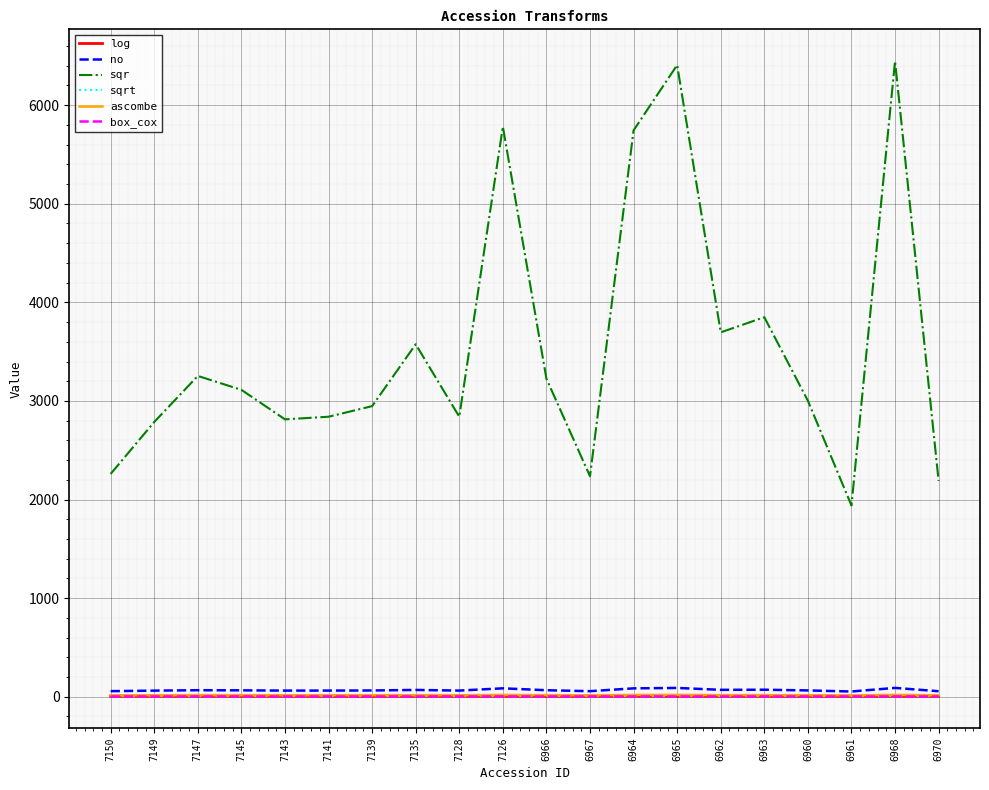

Which series has the largest total across all categories?

sqr